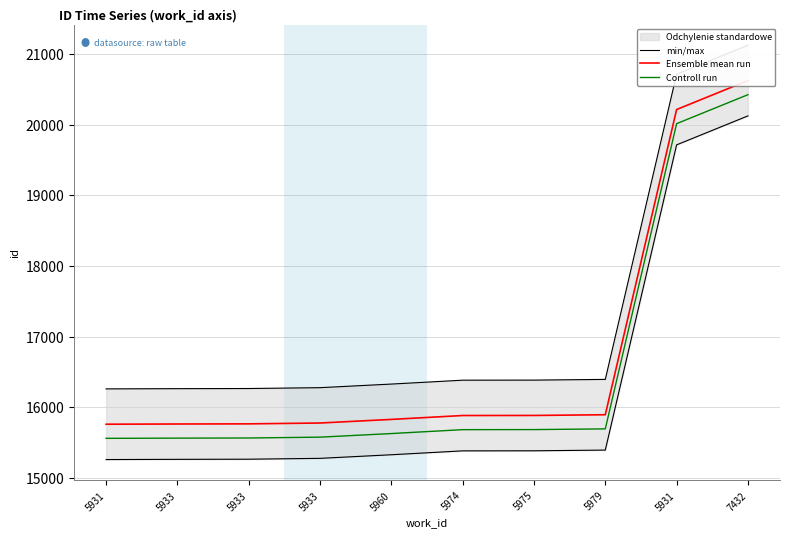

At which label does min/max first exceed 16384?

5975